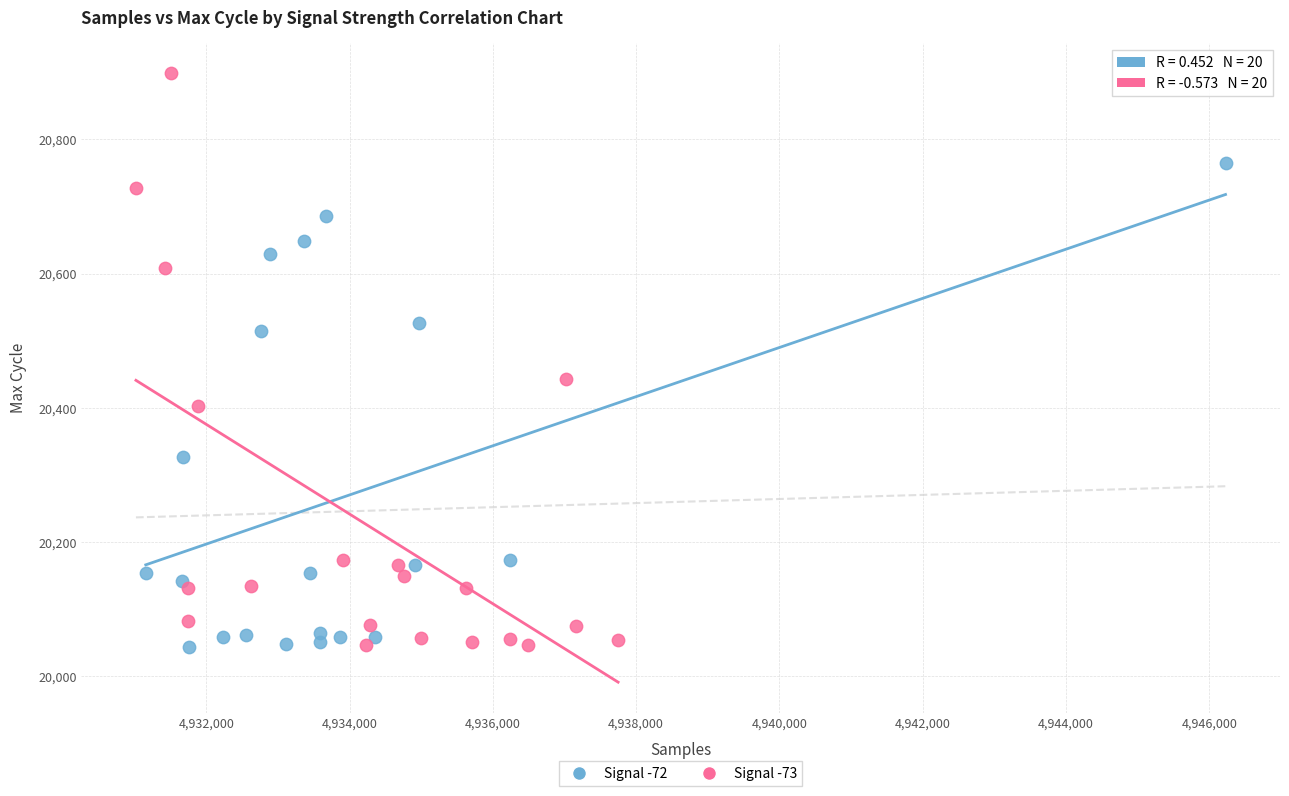

Which series has the widest spread of Y values?

Signal -73